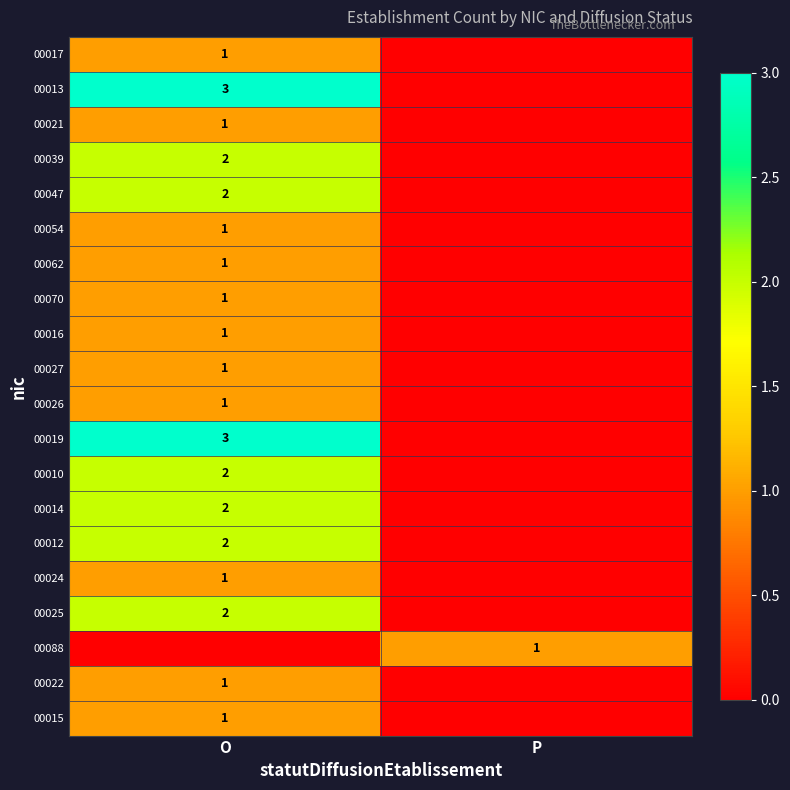

Read the 00016 value at O.

1